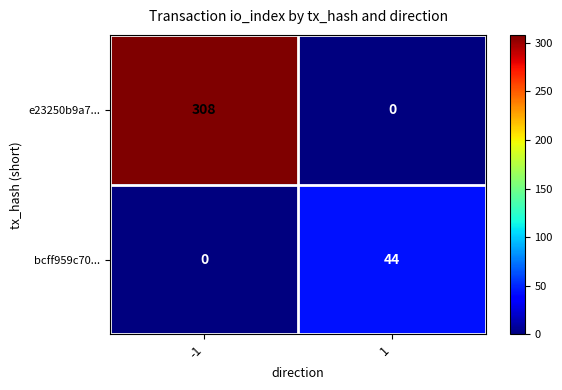

Is it true that e23250b9a7... equals 185 at 1?

False